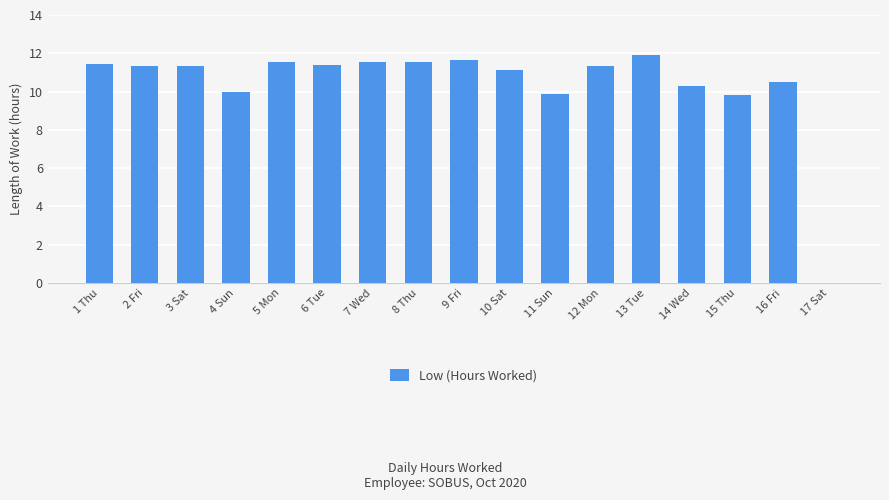

True or false: the data shows 19.9 at 1 Thu.

False